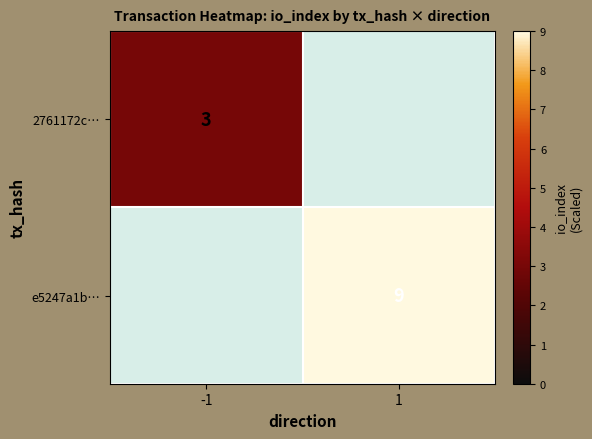

The 2761172c… series shows 3 at -1. True or false?

True